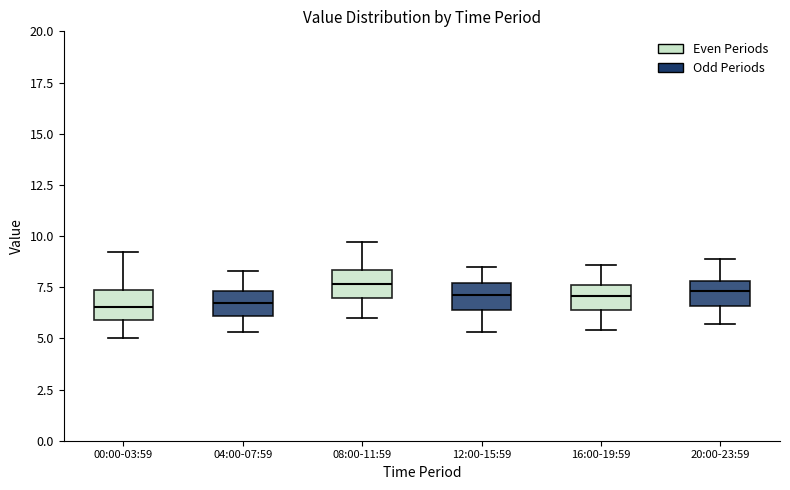

Where is the upper edge of the box for 00:00-03:59 on the y-axis? The values are not printed on the chart, so give them approximately, as read against the axis.

7.5